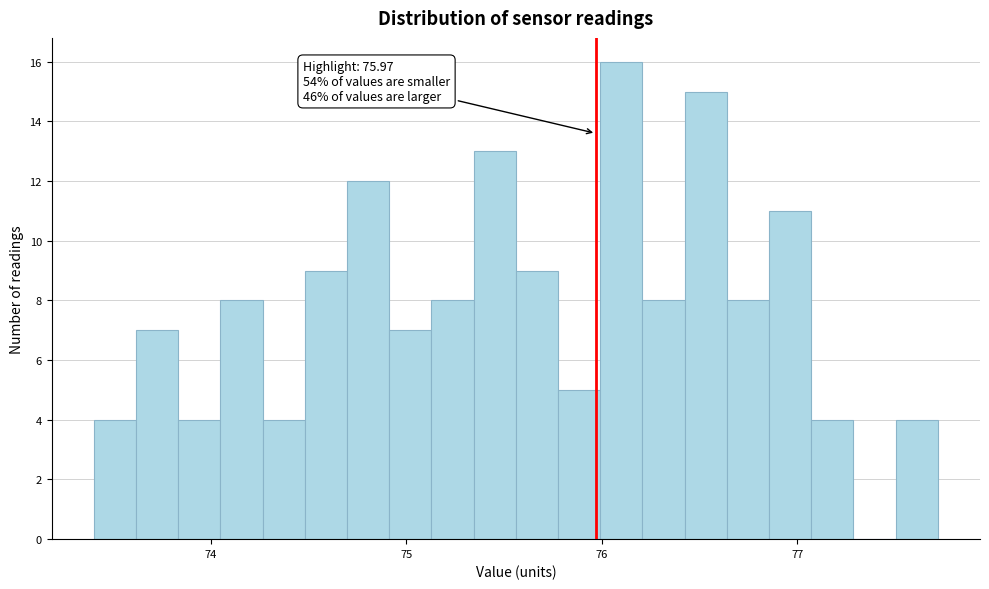

Around what value on the x-axis is the tallest bar? Give the approximate position of its centre, as read against the axis.

76.1